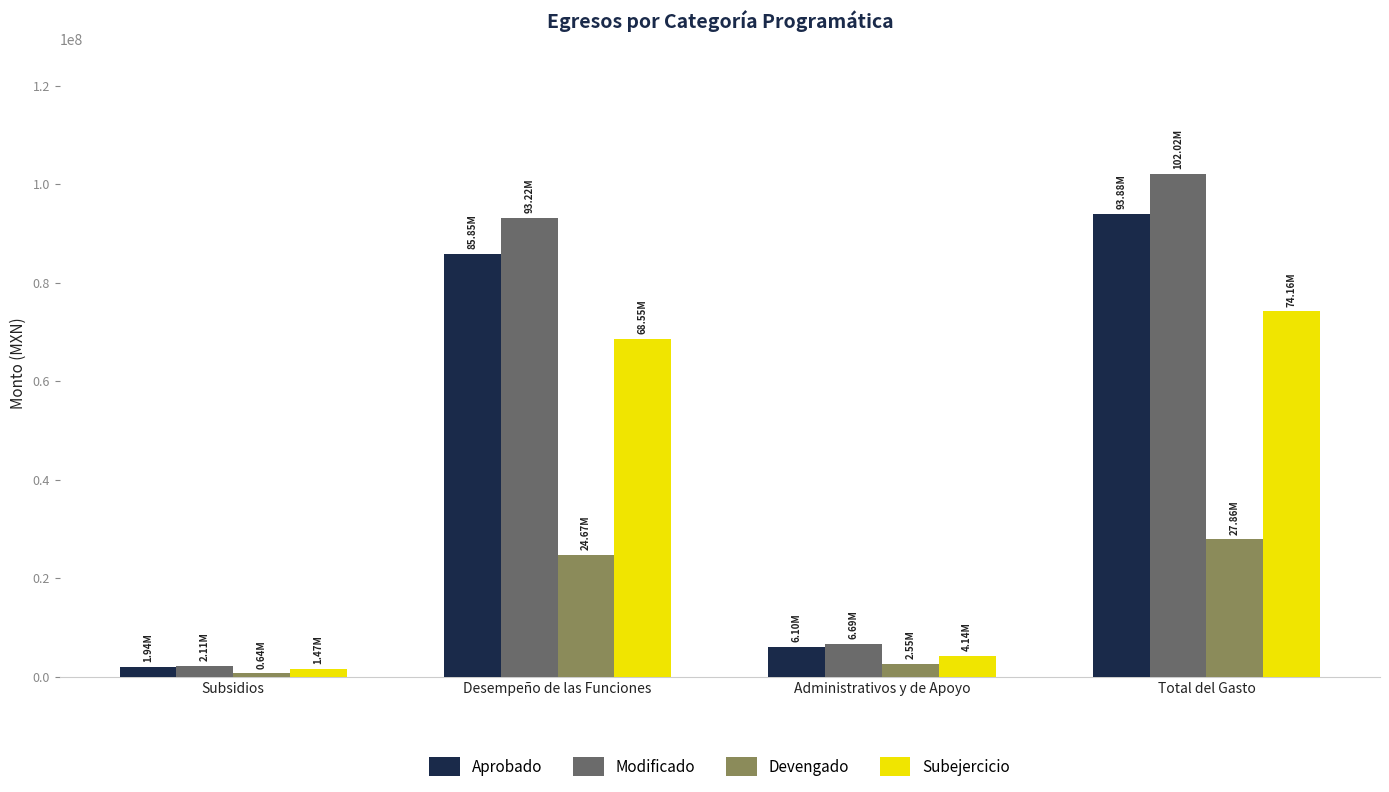

At which label is Modificado closest to 52066039?

Desempeño de las Funciones